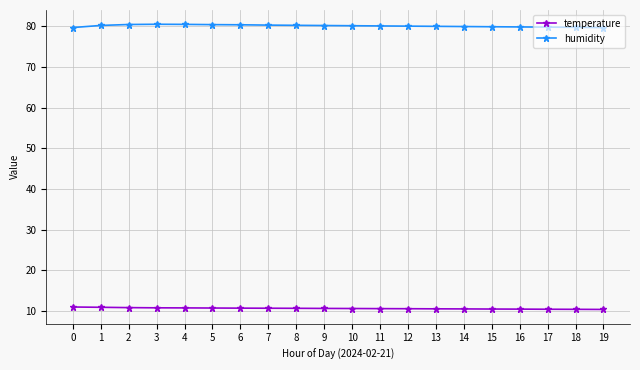

What is the sum of all humidity values?

1602.2